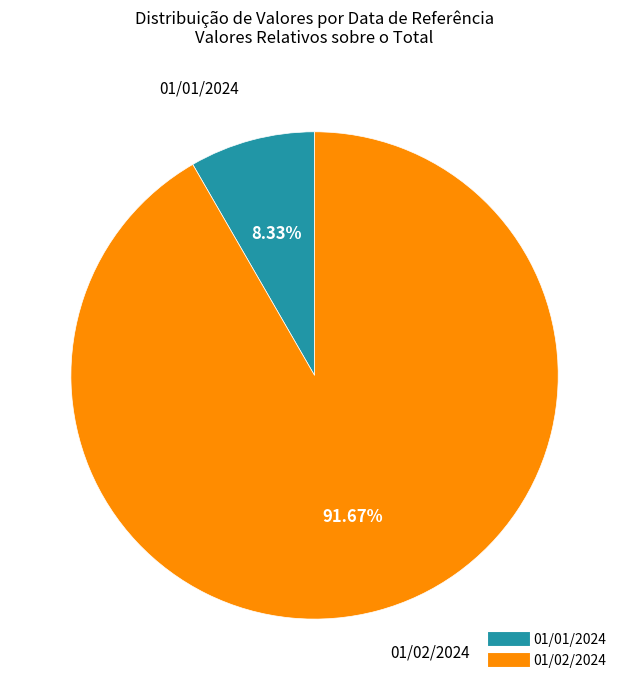

How many slices are in this pie chart?

2